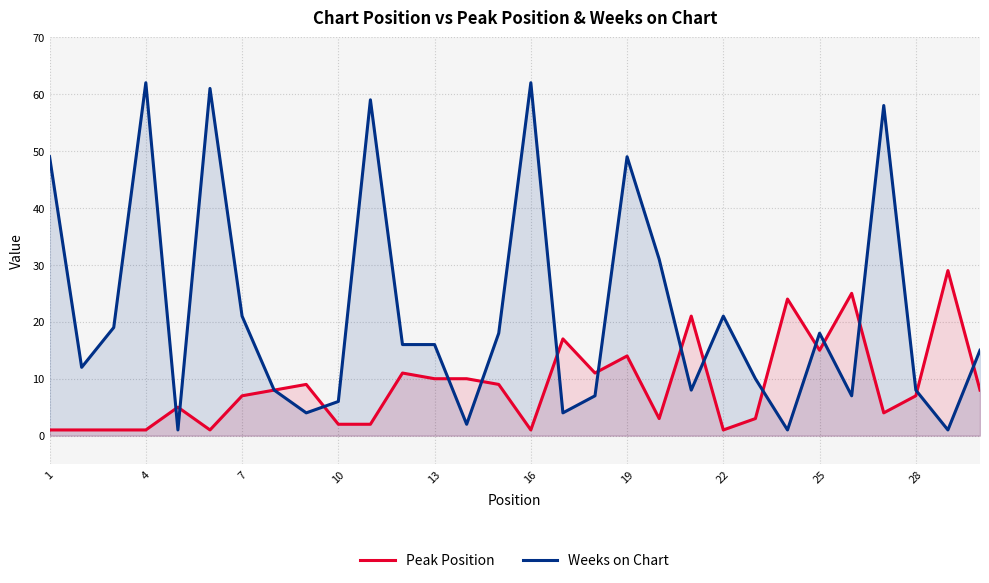

At which label does Peak Position reach its minimum?

1